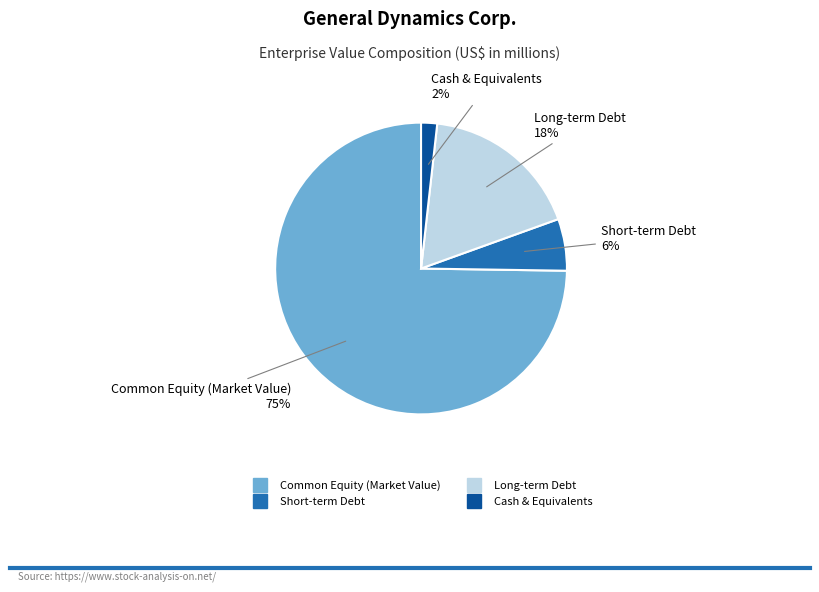

True or false: Common Equity (Market Value) accounts for 82% of the total.

False